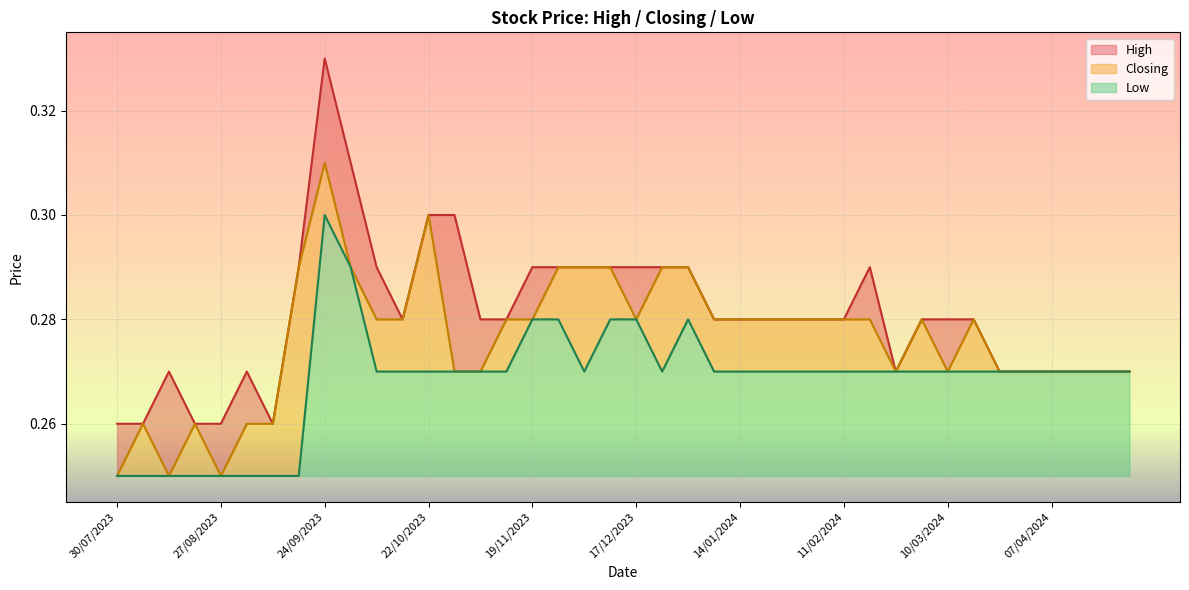

How many Low values are between 0 and 1?

40